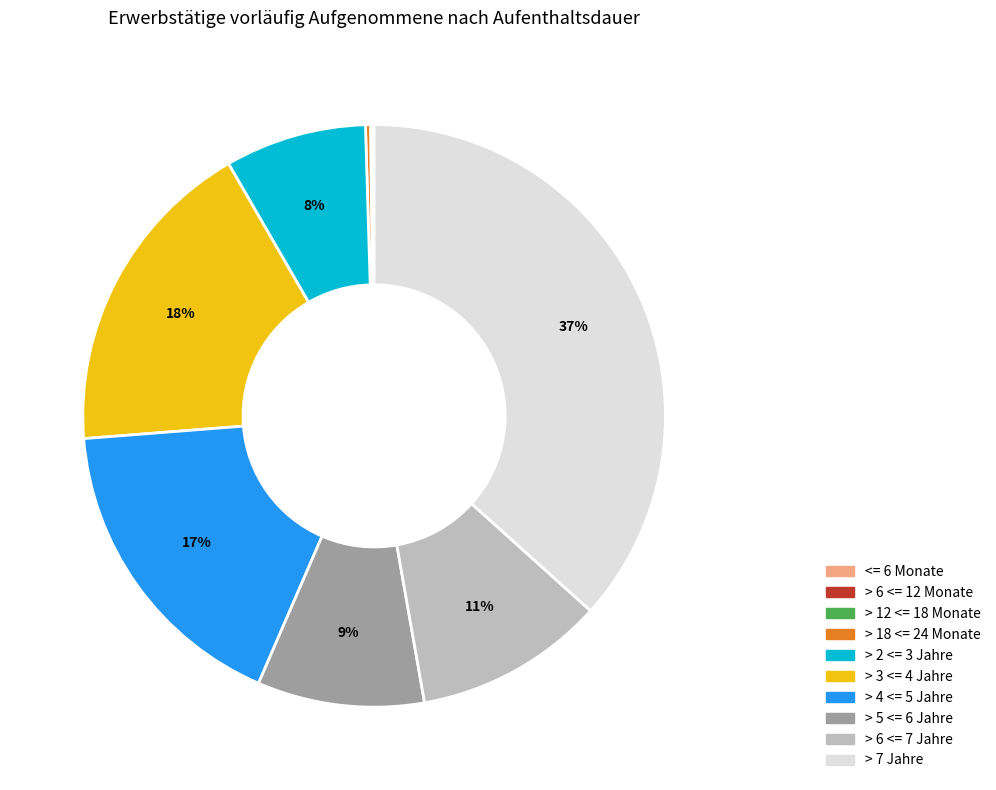

Between > 4 <= 5 Jahre and > 3 <= 4 Jahre, which is larger?

> 3 <= 4 Jahre